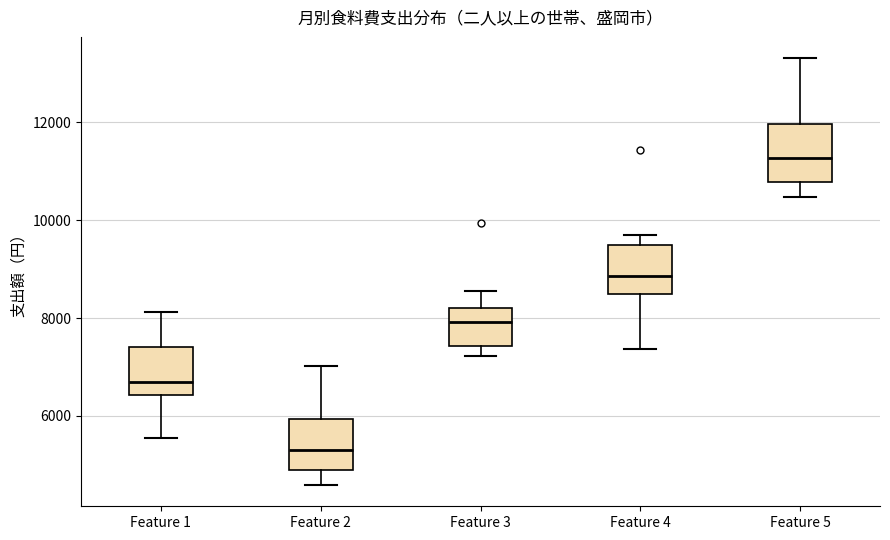

Which box has the highest median line?

Feature 5